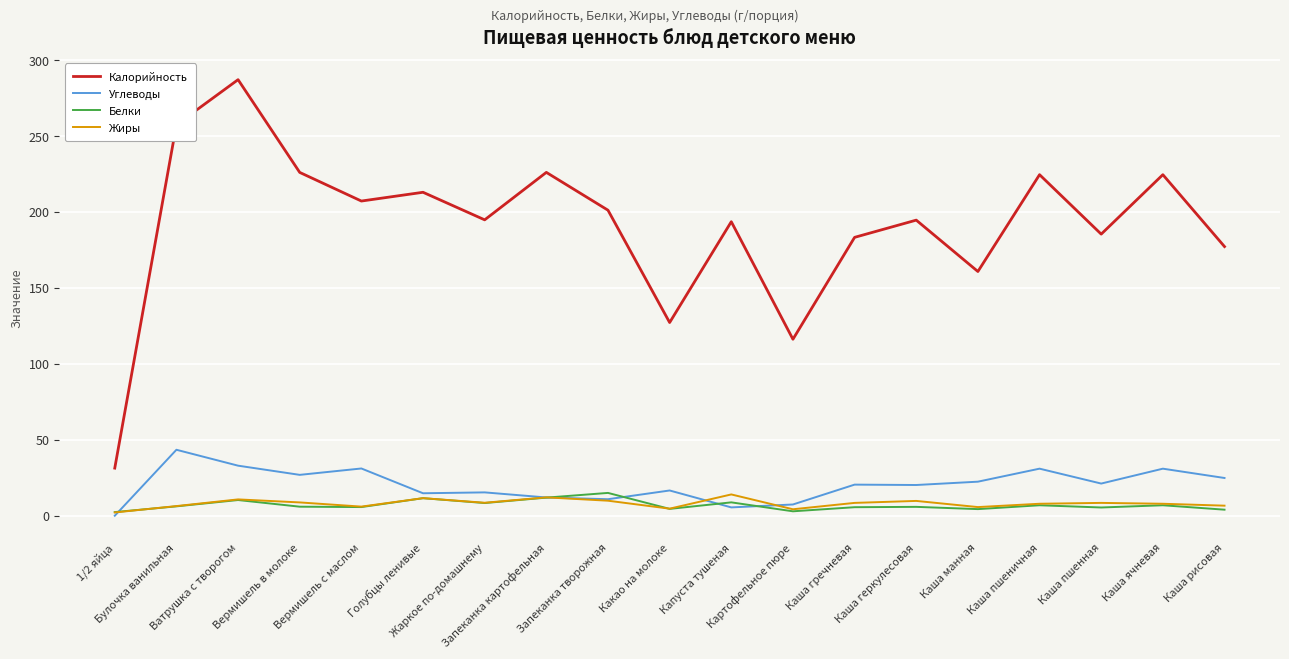

Where is the first local minimum for Жиры?

Вермишель с маслом